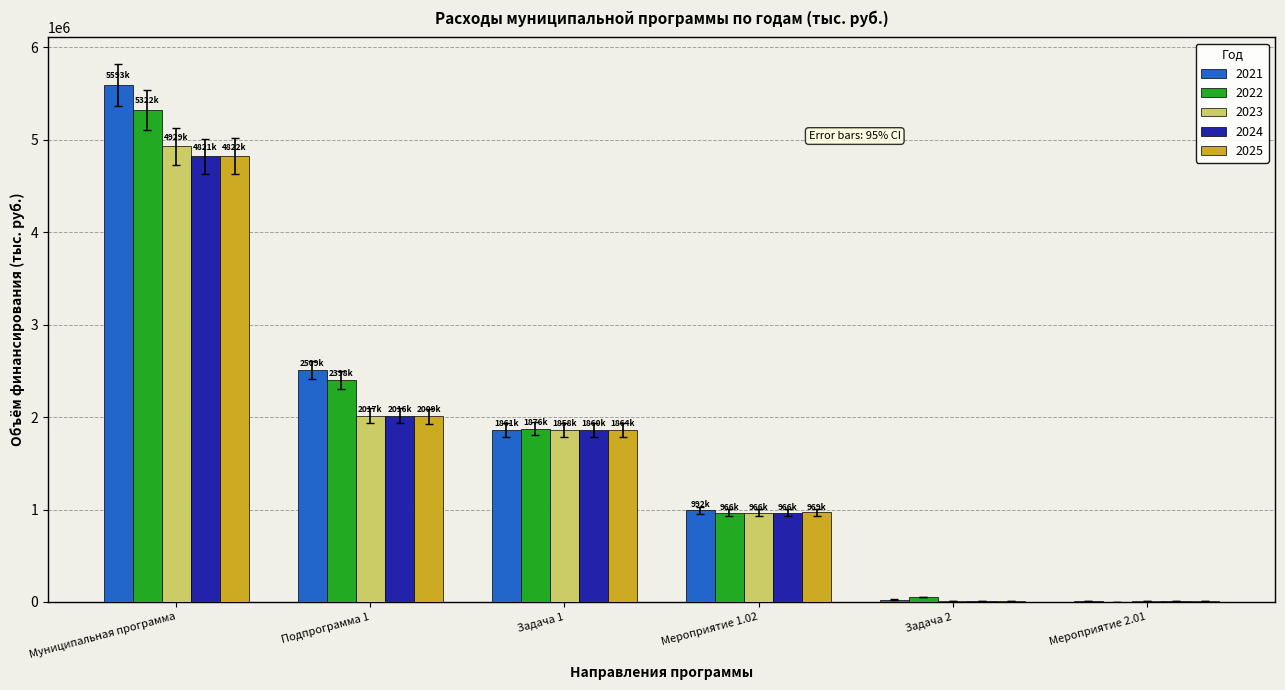

Which category has the highest value across all series?

Муниципальная программа